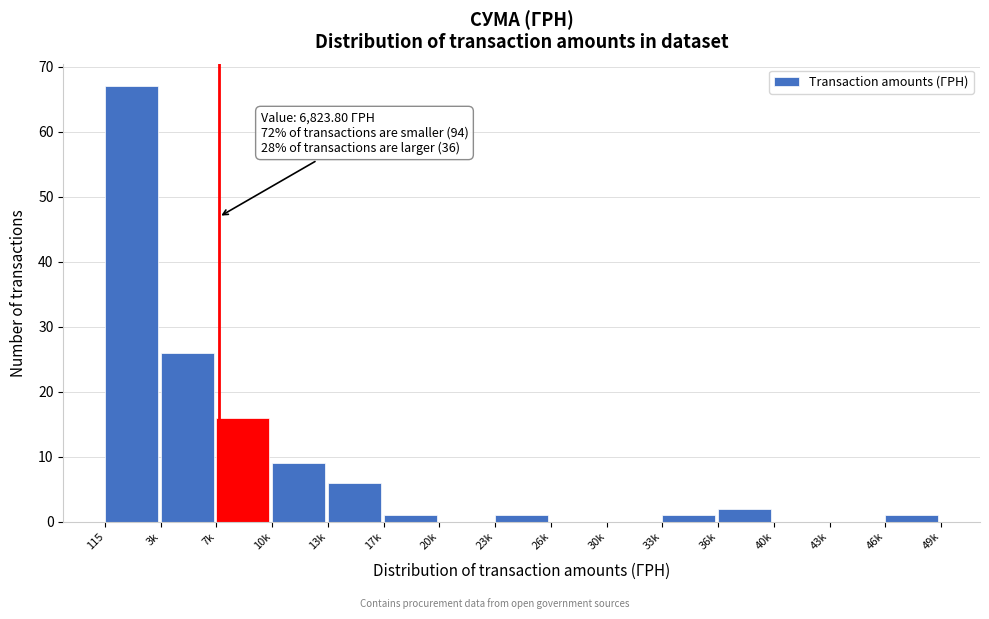

Reading left to right, what are all the values shown in this chart?

115=67	3k=26	7k=16	10k=9	13k=6	17k=1	20k=0	23k=1	26k=0	30k=0	33k=1	36k=2	40k=0	43k=0	46k=1